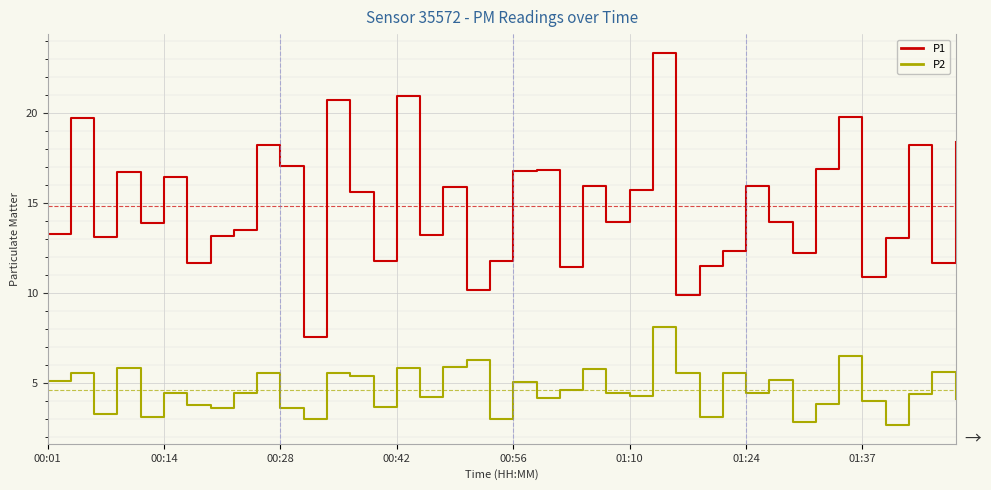

Which series has the widest spread of values?

P1